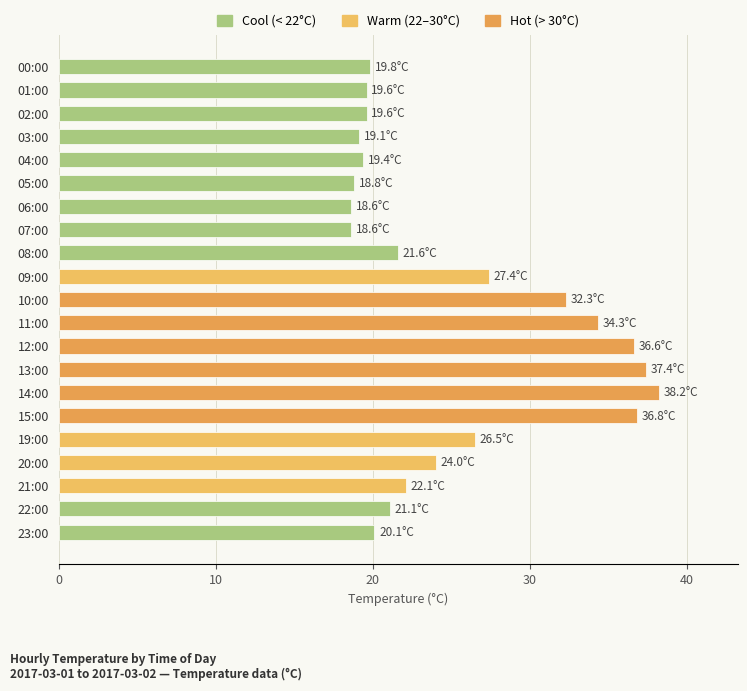

Reading bottom to top, what are all the values shown in this chart?

20.1	21.1	22.1	24.0	26.5	36.8	38.2	37.4	36.6	34.3	32.3	27.4	21.6	18.6	18.6	18.8	19.4	19.1	19.6	19.6	19.8